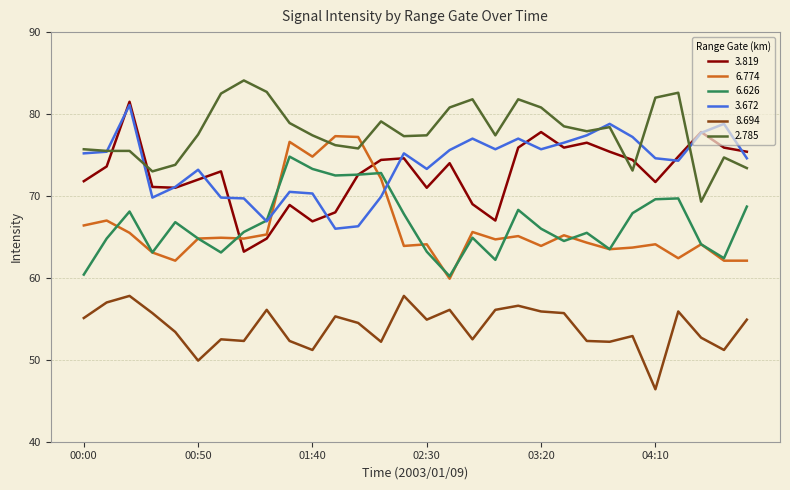

What is the lowest value of the 6.626 series?

60.2